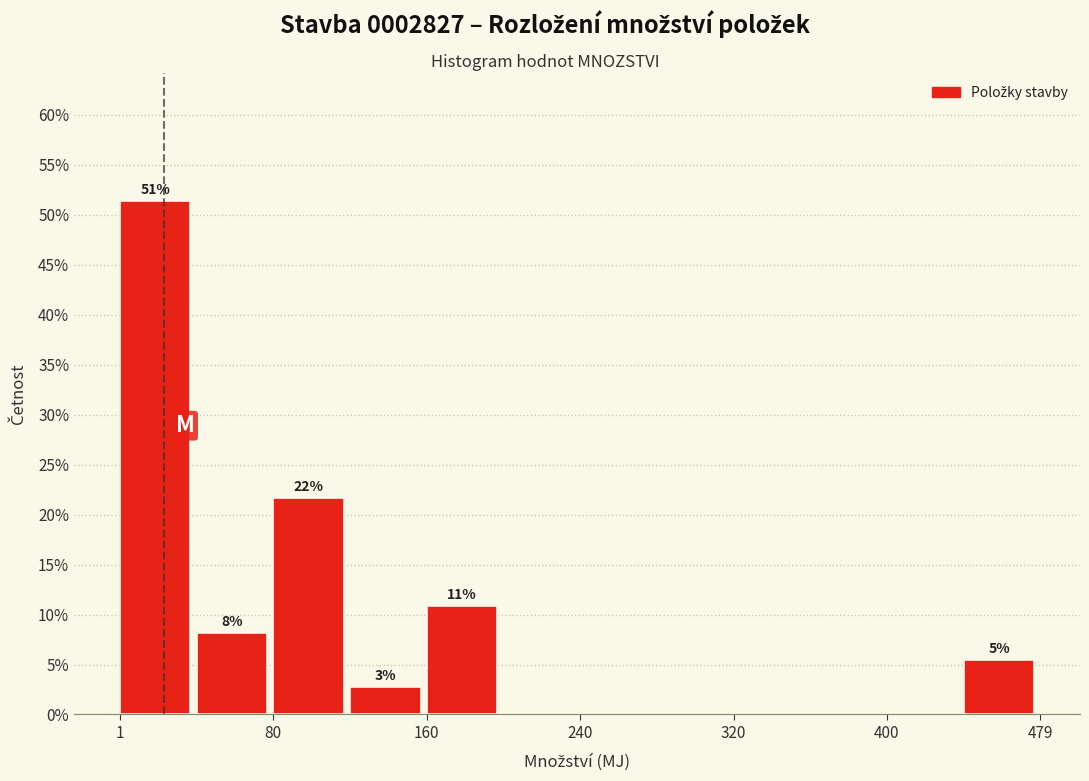

Read against the x-axis, roughly where is the centre of the tallest bar?

20